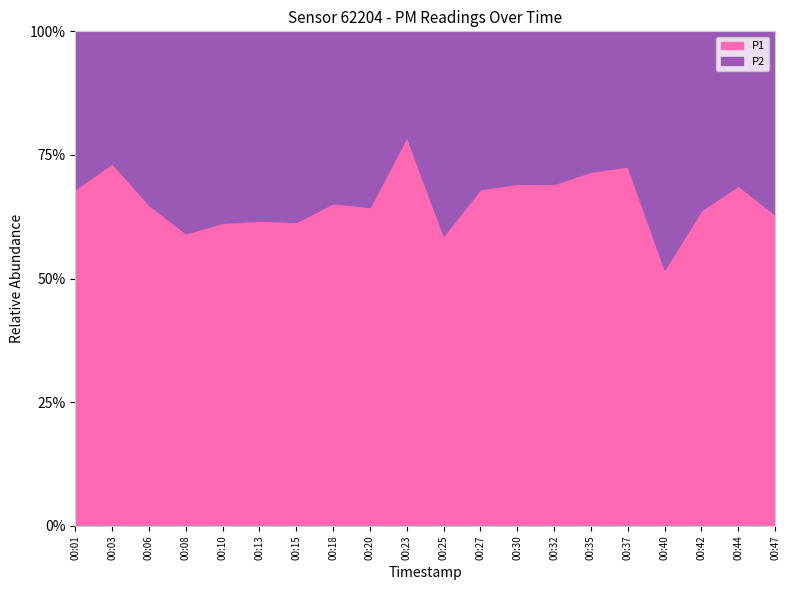

Between 00:03 and 00:01, which is larger?

00:03